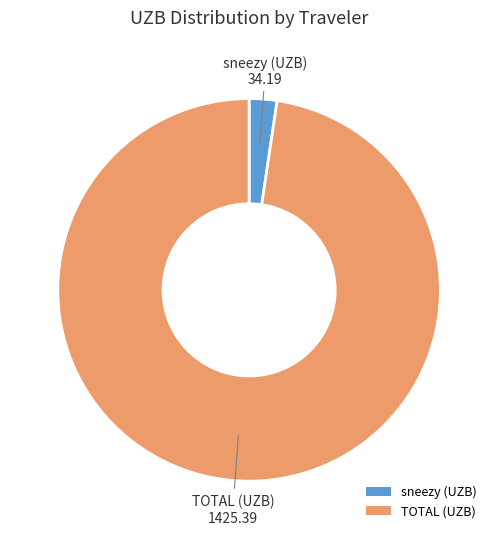

Approximately how many times larger is the value at TOTAL (UZB) compared to sneezy (UZB)?

41.7